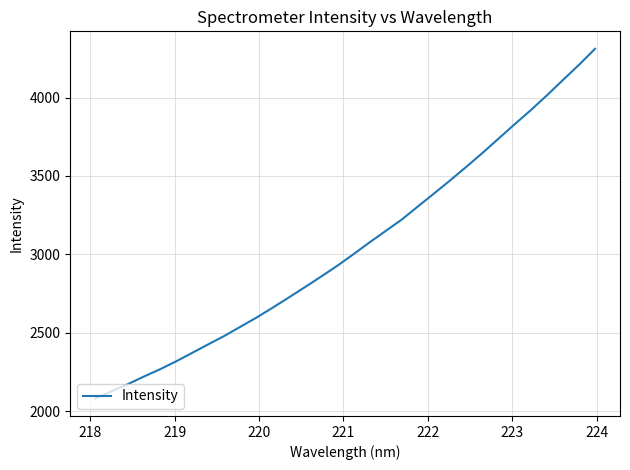

What is the difference between the maximum and minimum values?

2229.5